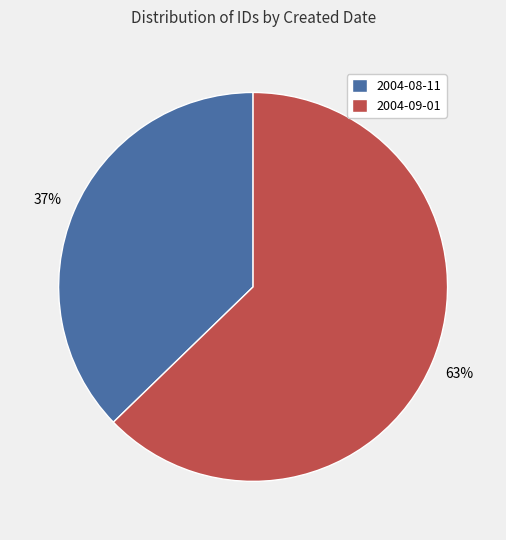

Do 2004-08-11 and 2004-09-01 together represent more than half of the pie?

Yes